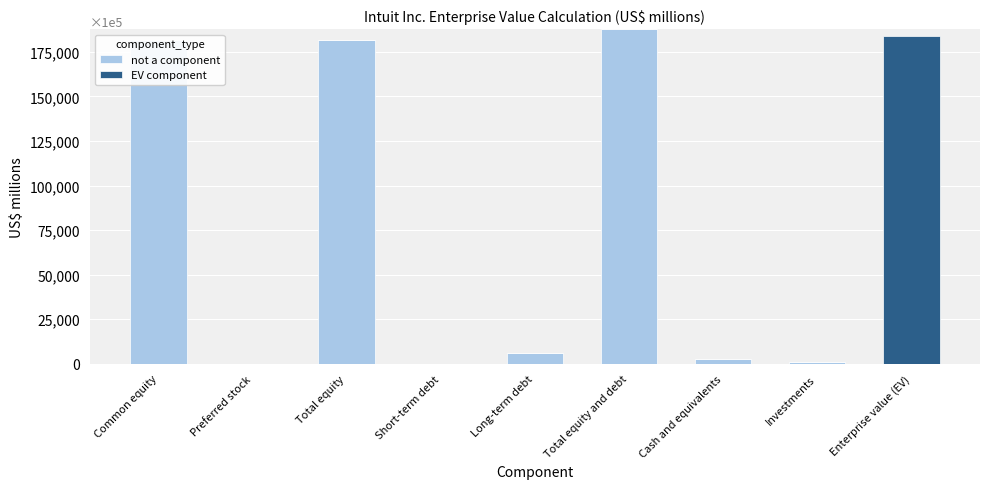

Reading left to right, transcribe all the data shown in this chart.

not a component: Common equity=181634	Preferred stock=0	Total equity=181634	Short-term debt=0	Long-term debt=6120	Total equity and debt=187754	Cash and equivalents=2848	Investments=814	Enterprise value (EV)=0
EV component: Common equity=0	Preferred stock=0	Total equity=0	Short-term debt=0	Long-term debt=0	Total equity and debt=0	Cash and equivalents=0	Investments=0	Enterprise value (EV)=184092